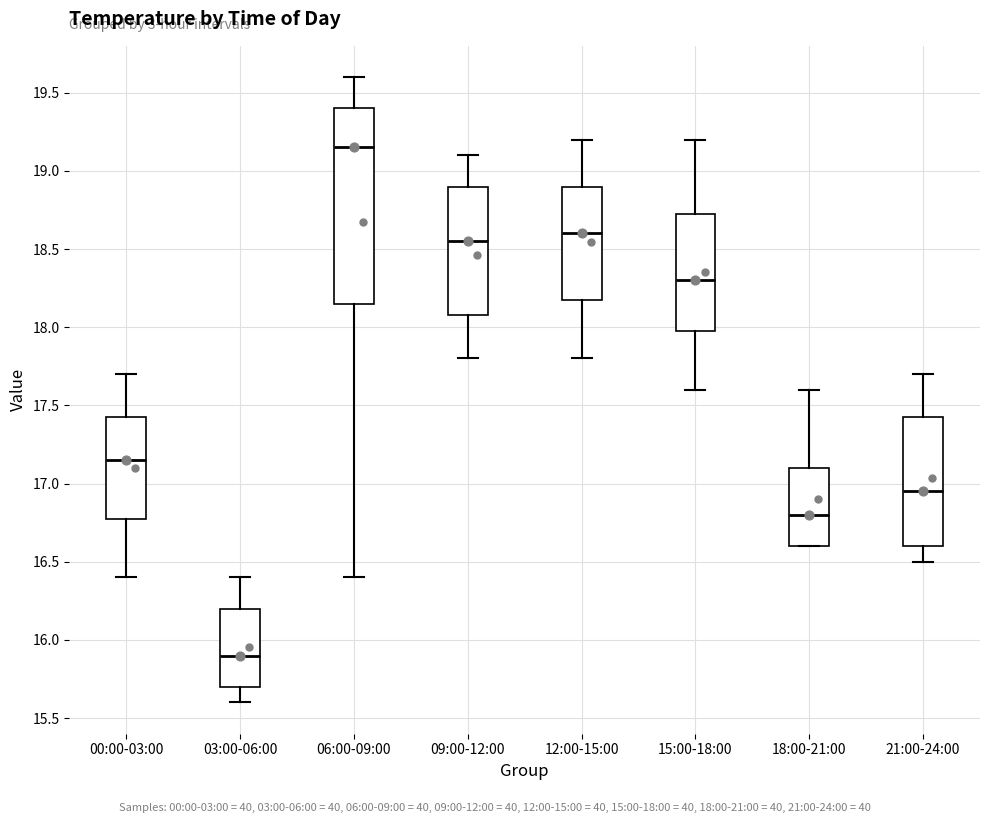

Which box has the lowest median line?

03:00-06:00